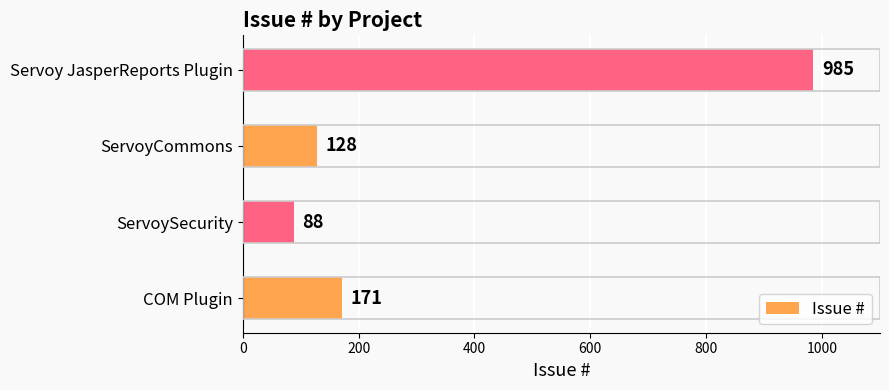

List the labels in order of value, smallest first.

ServoySecurity, ServoyCommons, COM Plugin, Servoy JasperReports Plugin